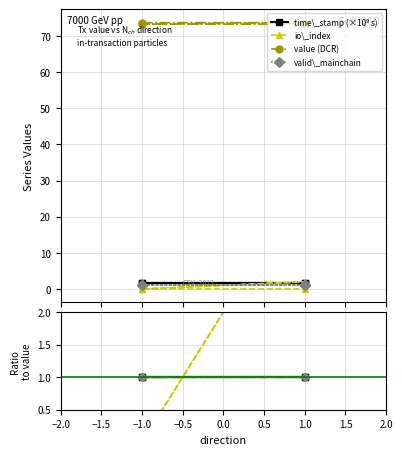

What is the spread (max minus min) of values at 1.0?

3.0